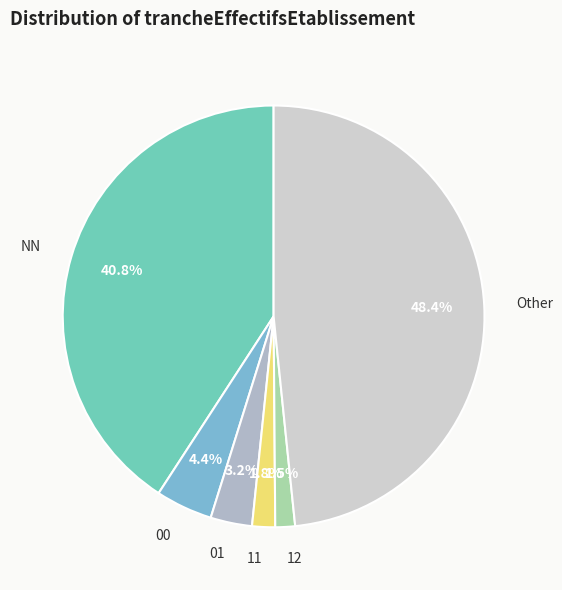

Which has a higher value, 12 or 00?

00